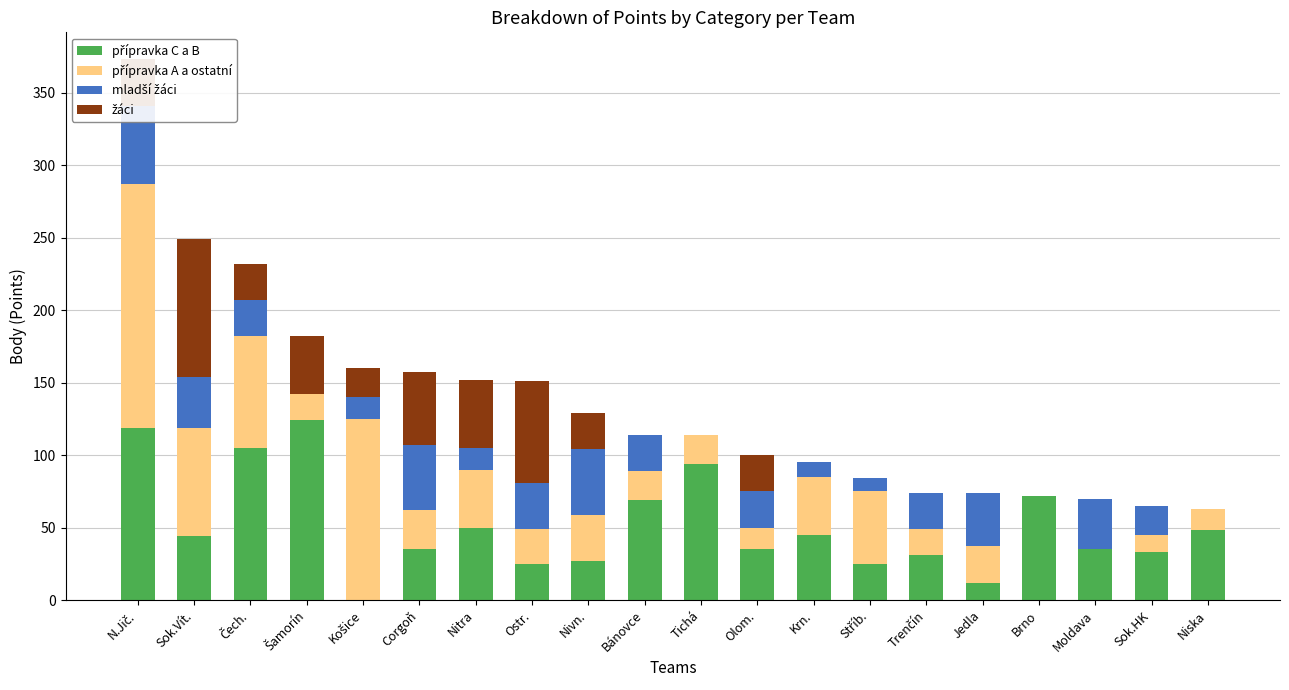

What is the sum of the přípravka A a ostatní values at Košice and N.Jič.?

293